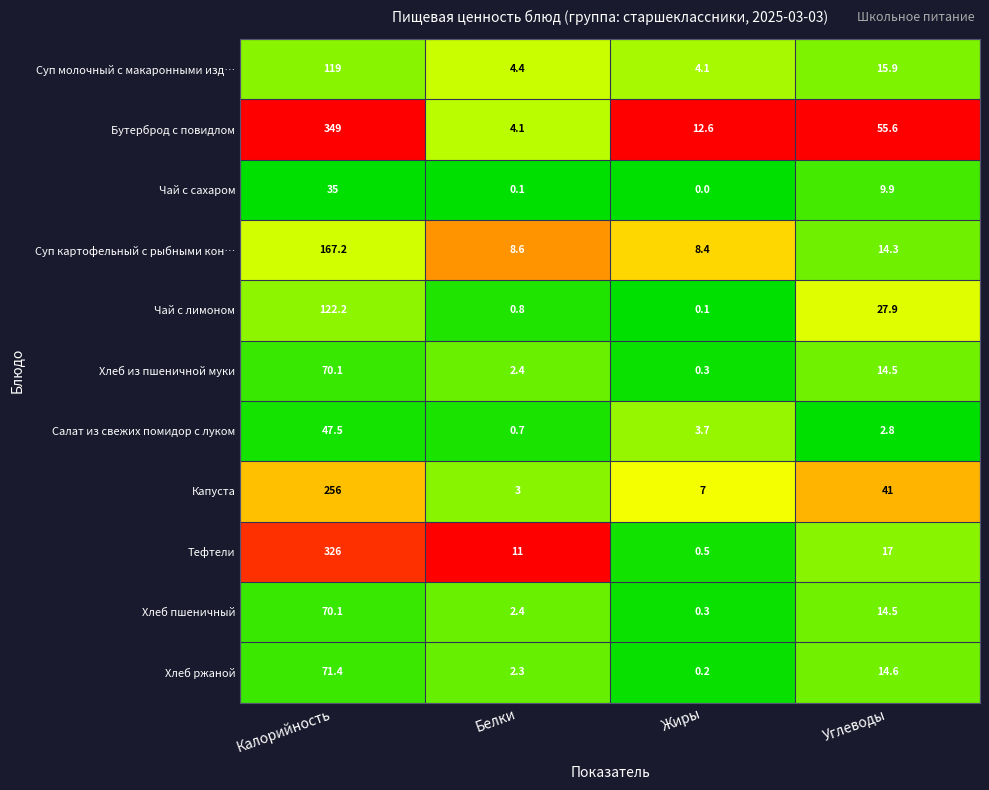

Rank the categories by Бутерброд с повидлом value from highest to lowest.

Калорийность, Углеводы, Жиры, Белки